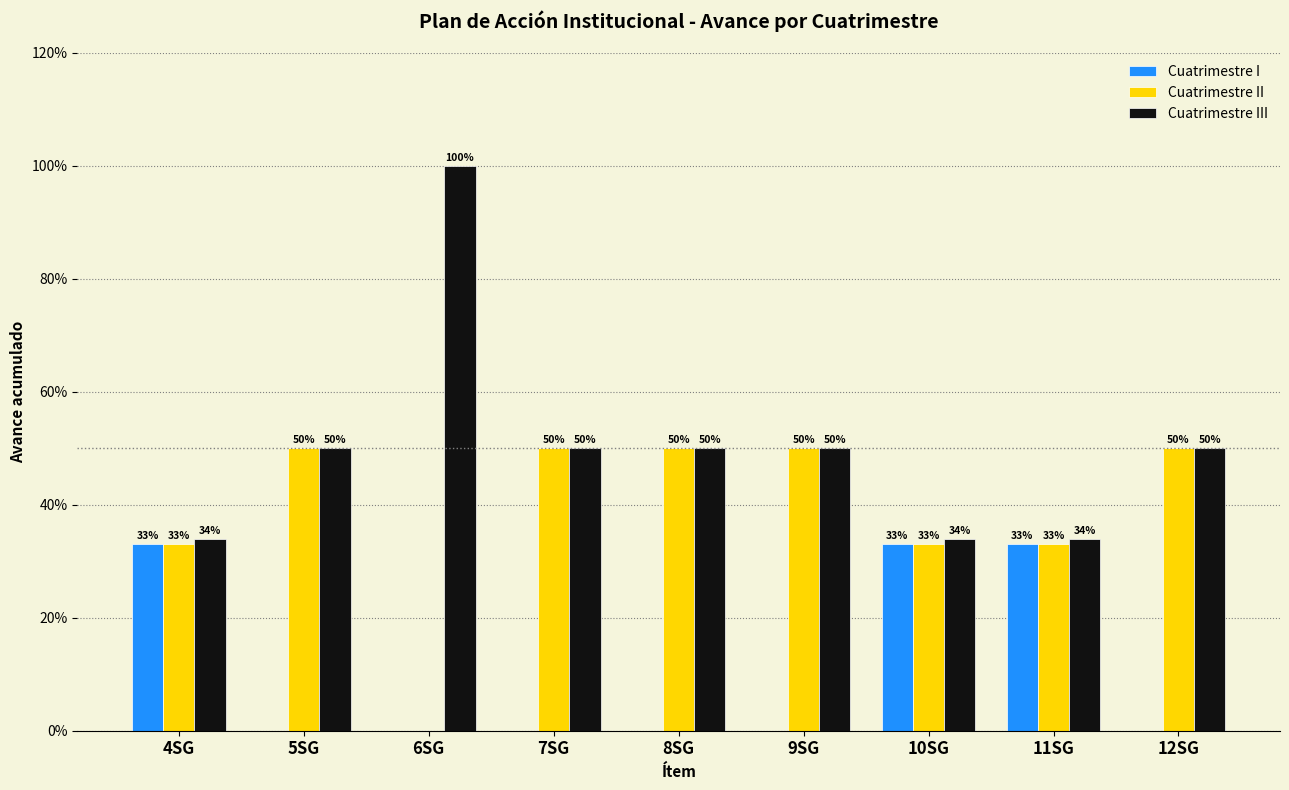

What is the maximum value shown in the chart?

1.0